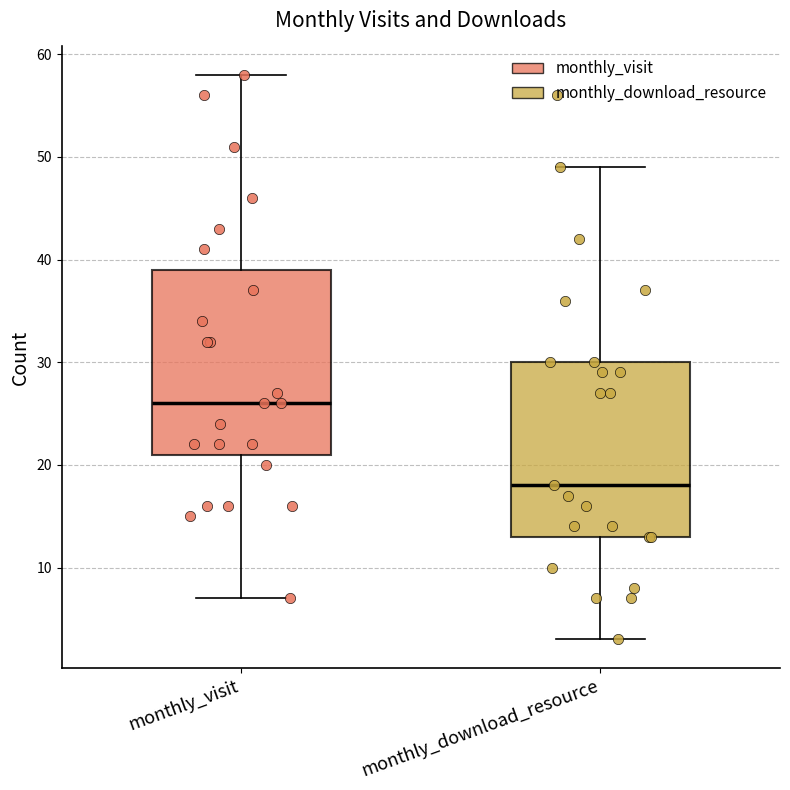

Reading left to right, read every box against the y-axis: the position of its median line, the range the box covers, and the ends of its whiskers. The values are not printed on the chart, so give them approximately, as read against the axis.

monthly_visit: median 26, box 21 to 39, whiskers 7 to 58
monthly_download_resource: median 18, box 13 to 30, whiskers 3 to 49